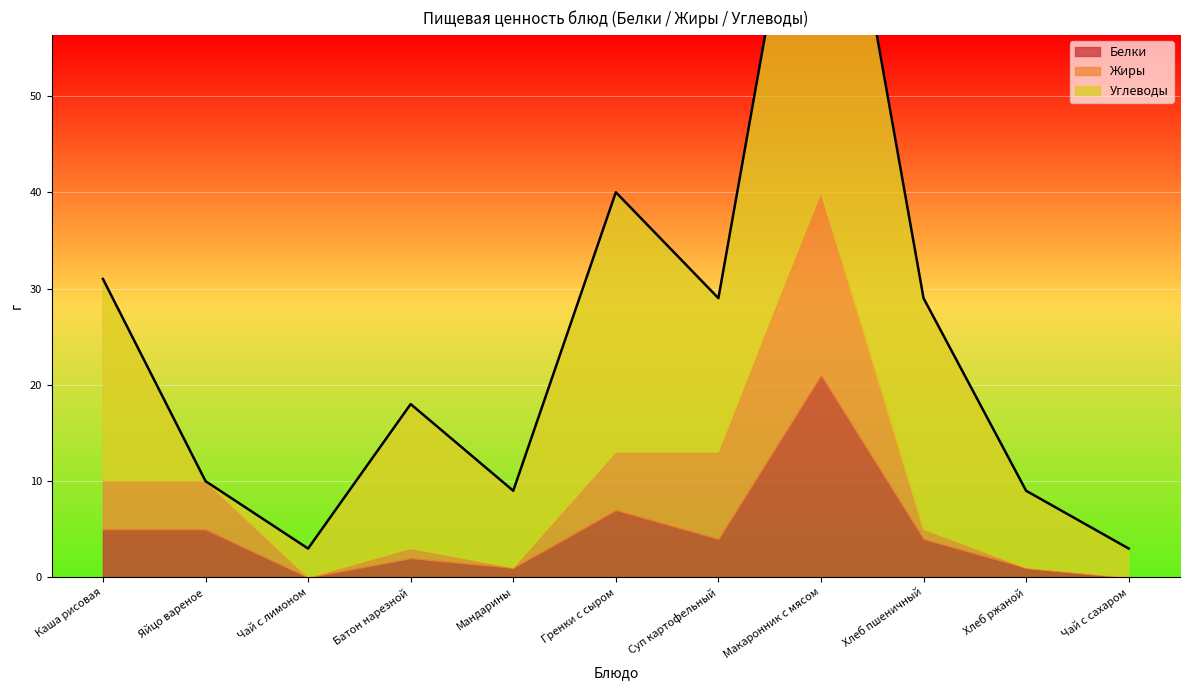

What is the label of the 10th point from the left?

Хлеб ржаной